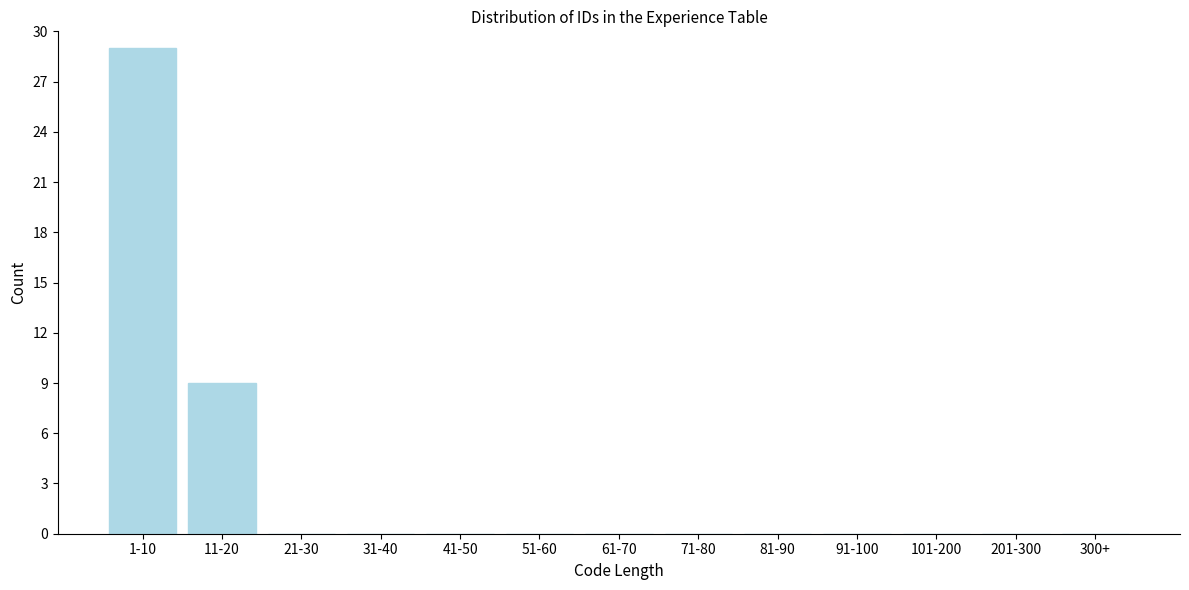

Reading left to right, list all the values displayed in this chart.

1-10=29	11-20=9	21-30=0	31-40=0	41-50=0	51-60=0	61-70=0	71-80=0	81-90=0	91-100=0	101-200=0	201-300=0	300+=0